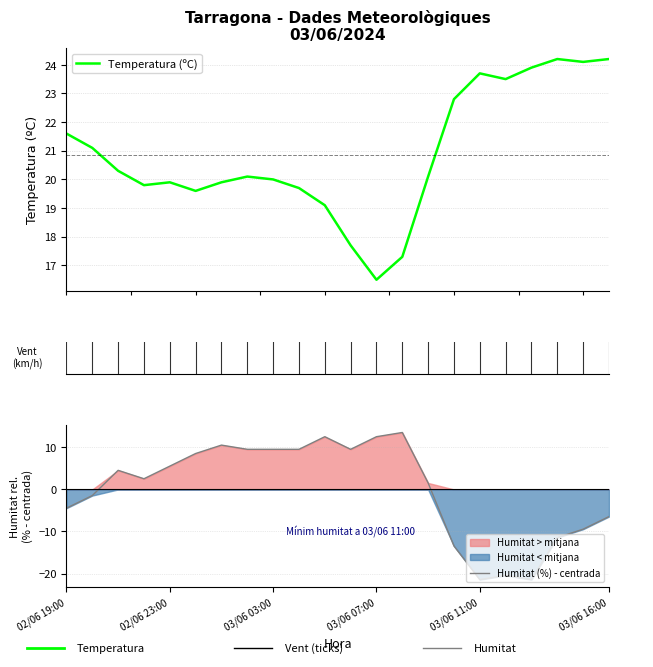

True or false: Temperatura (ºC) and Humitat (%) - centrada intersect in this chart.

False